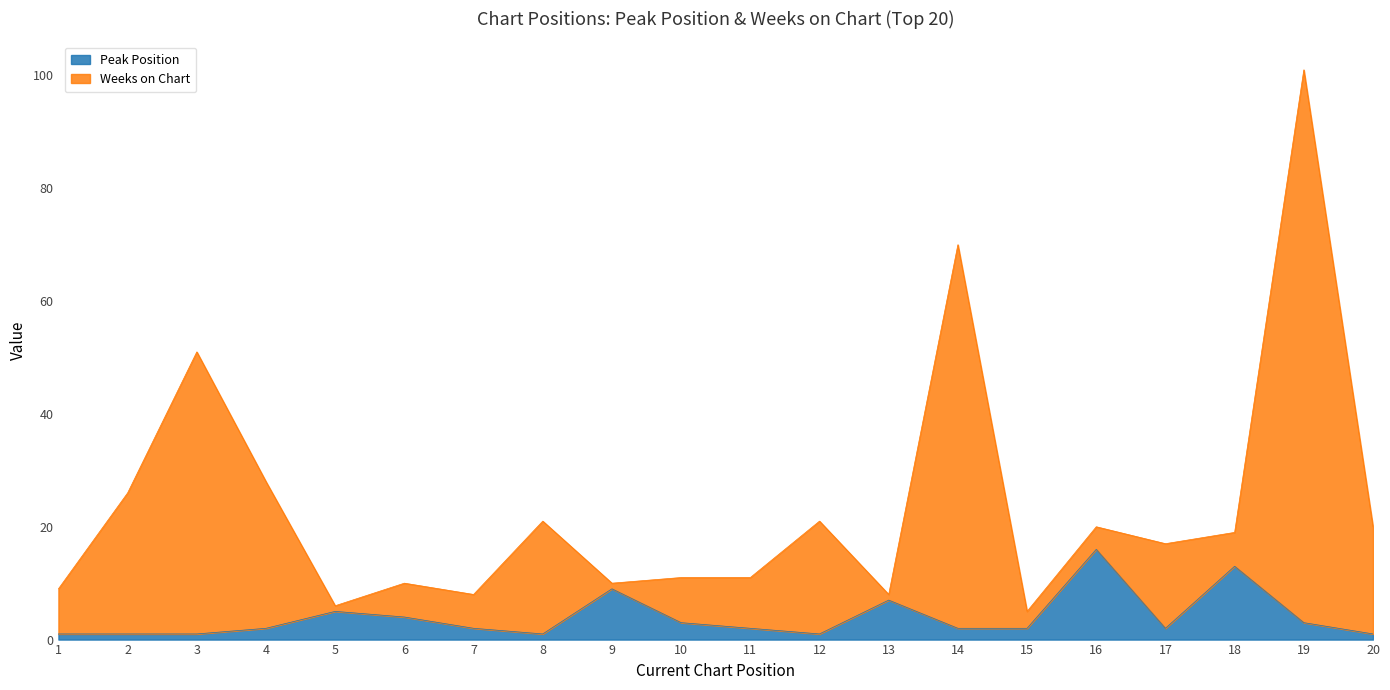

What is the difference between the maximum and minimum values in the Weeks on Chart series?

96